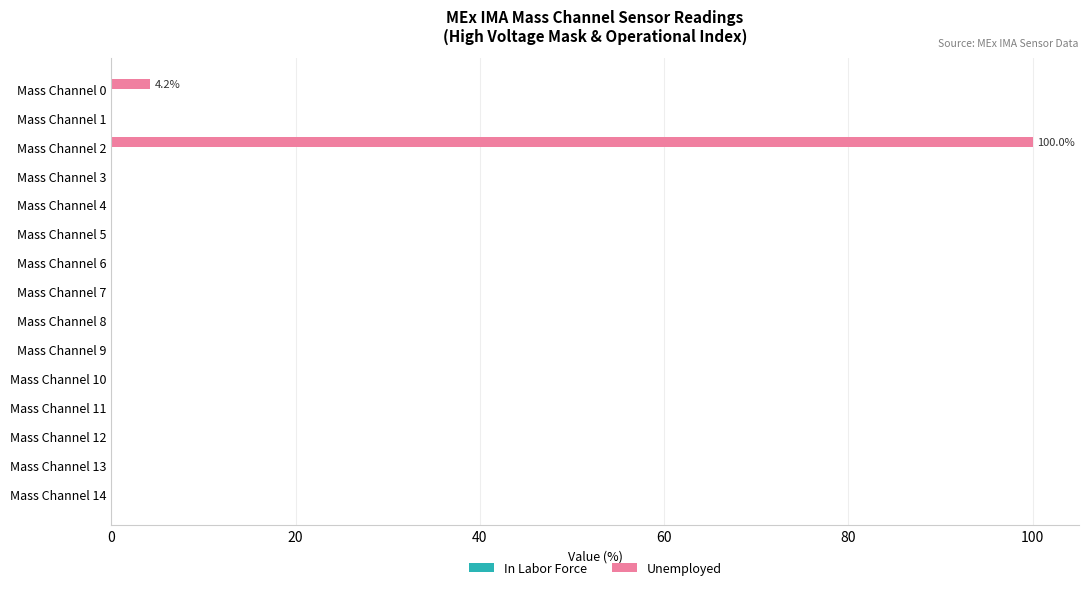

Which has a higher value, Mass Channel 0 or Mass Channel 6?

Mass Channel 0